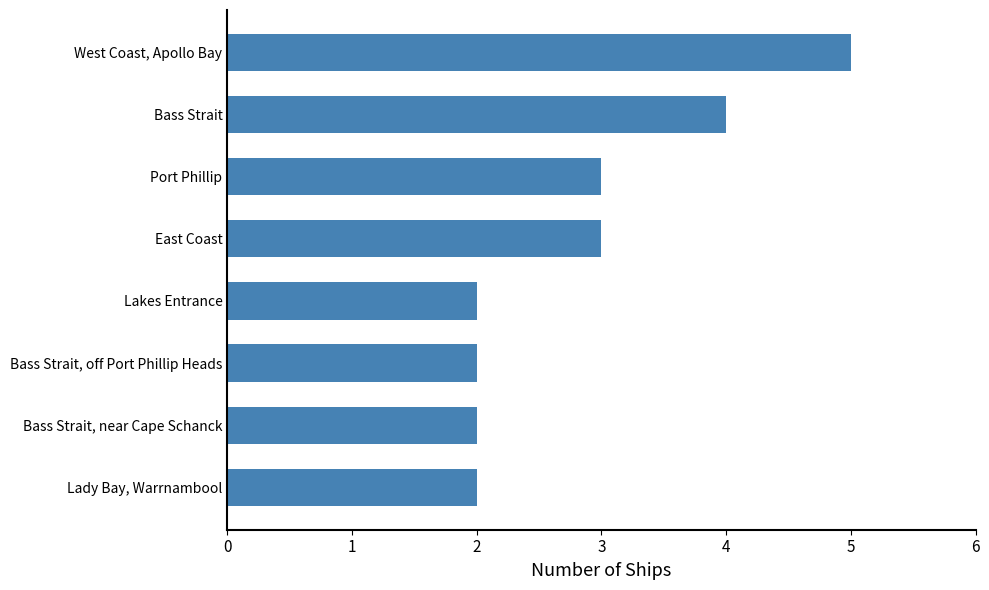

Approximately how many times larger is the value at Bass Strait, near Cape Schanck compared to Lady Bay, Warrnambool?

1.0